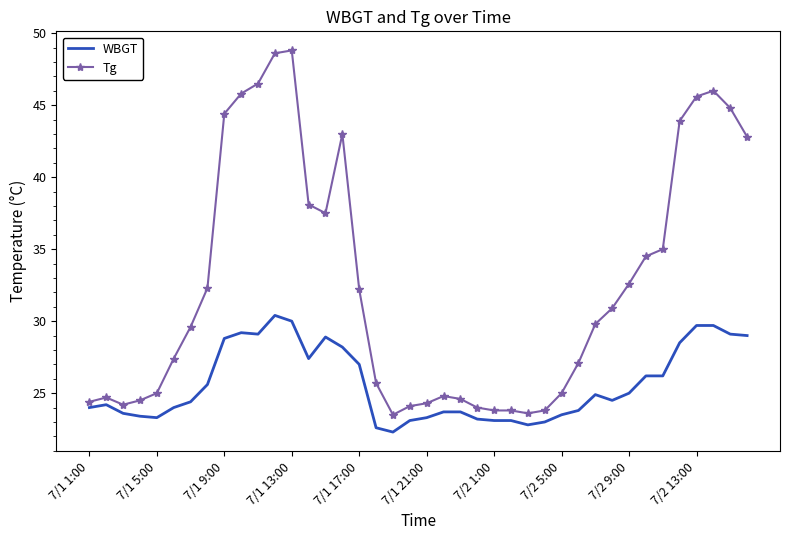

What is the difference between the maximum and second lowest values in the Tg series?

25.2